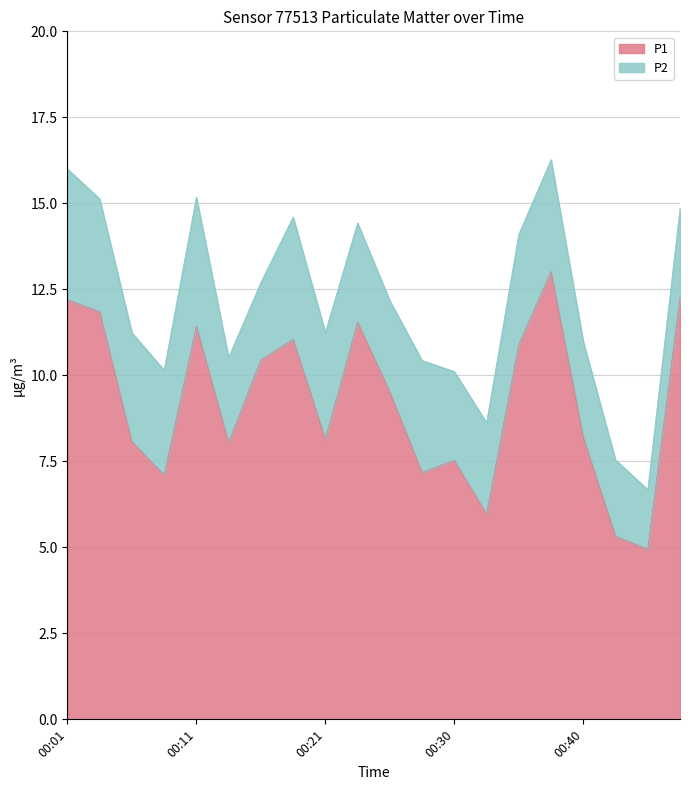

The value at 00:42 is 5.3. True or false?

True